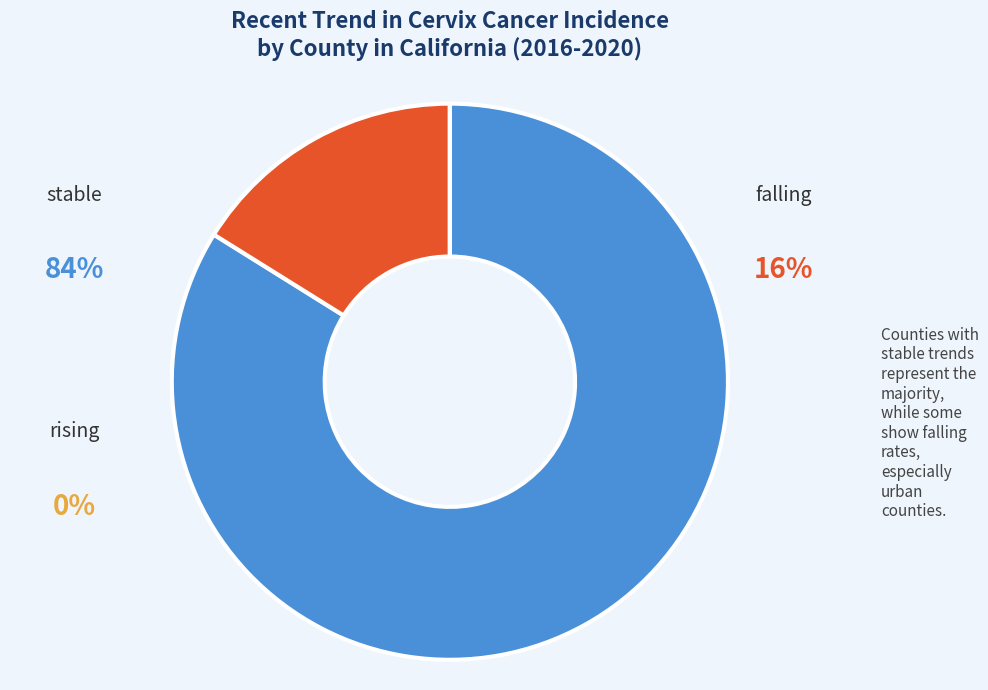

Rank the categories by value from lowest to highest.

rising, falling, stable